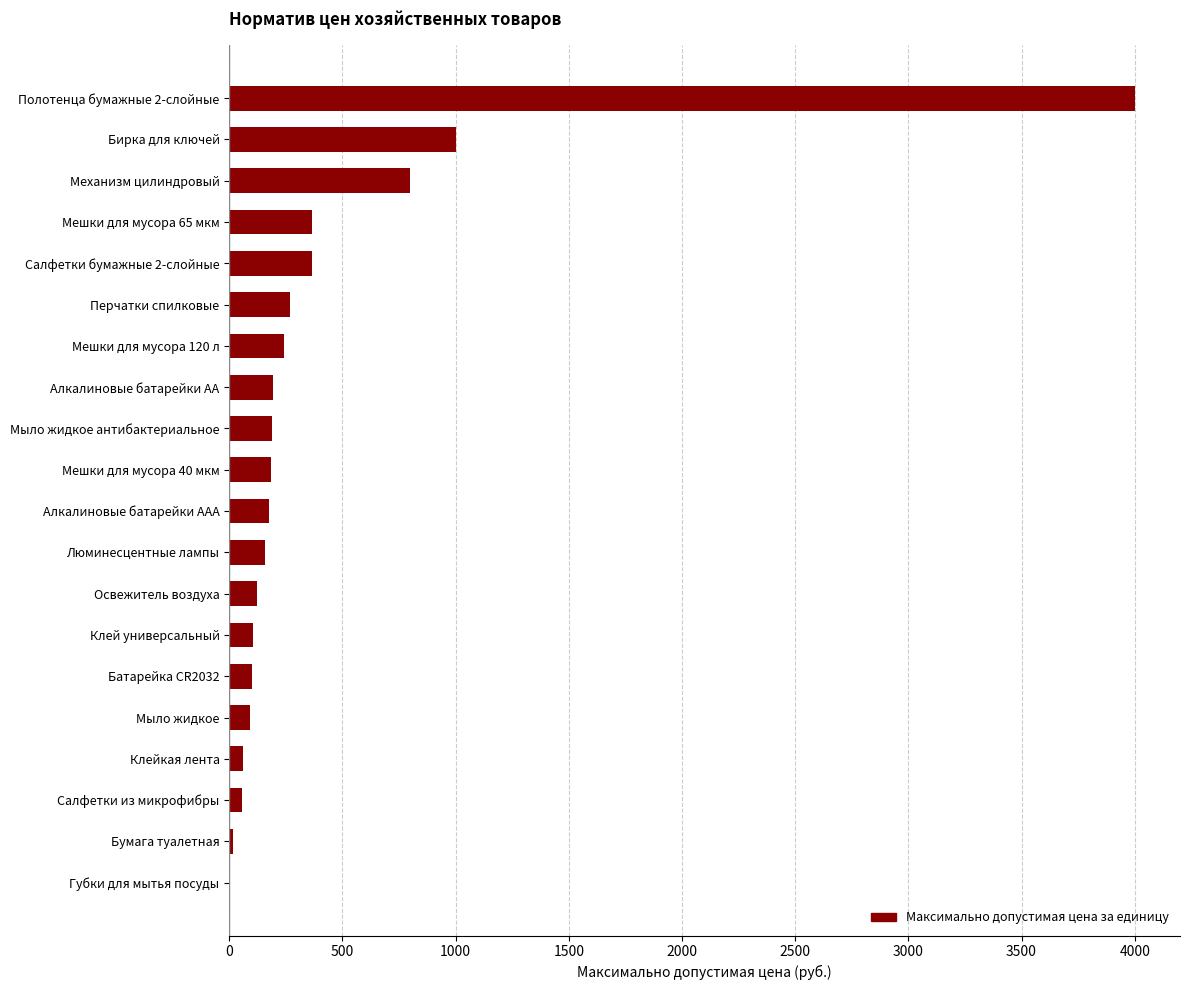

Is it true that the value at Мешки для мусора 40 мкм is 184.0?

True